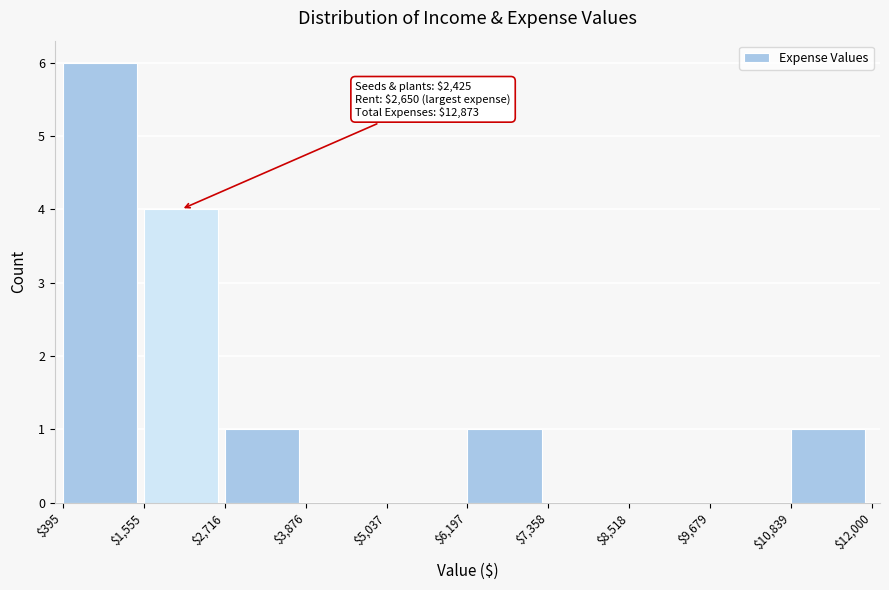

Which range on the x-axis has the tallest bar?

$395 to $1,555